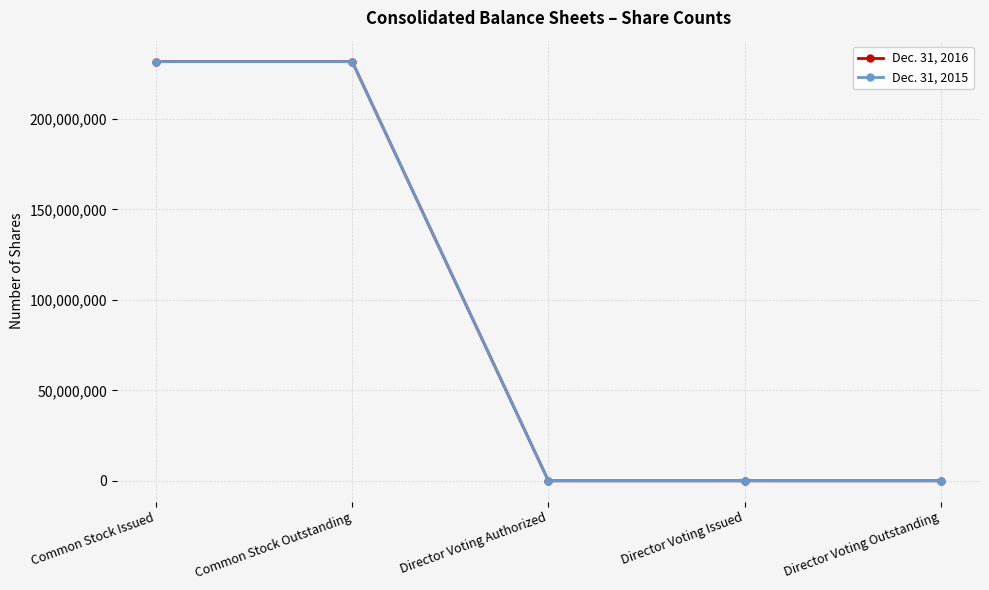

Is the value of Dec. 31, 2016 at Common Stock Outstanding greater than the value of Dec. 31, 2015 at Director Voting Outstanding?

Yes